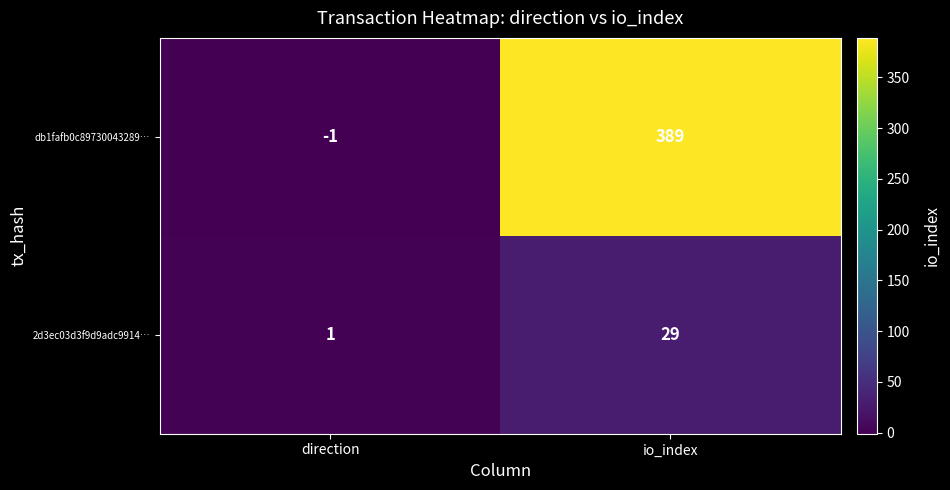

Which category has the highest value across all series?

io_index